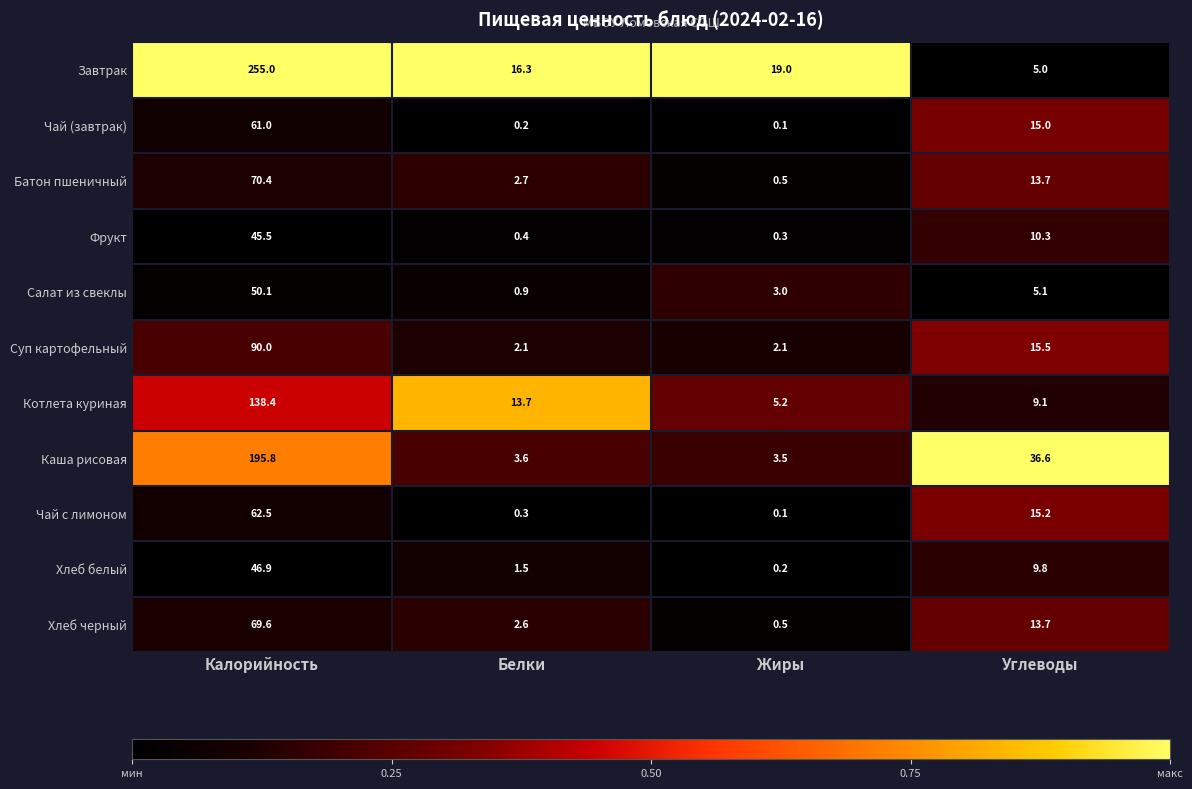

Rank the series by their maximum value, from lowest to highest.

Фрукт, Хлеб белый, Салат из свеклы, Чай (завтрак), Чай с лимоном, Хлеб черный, Батон пшеничный, Суп картофельный, Котлета куриная, Каша рисовая, Завтрак